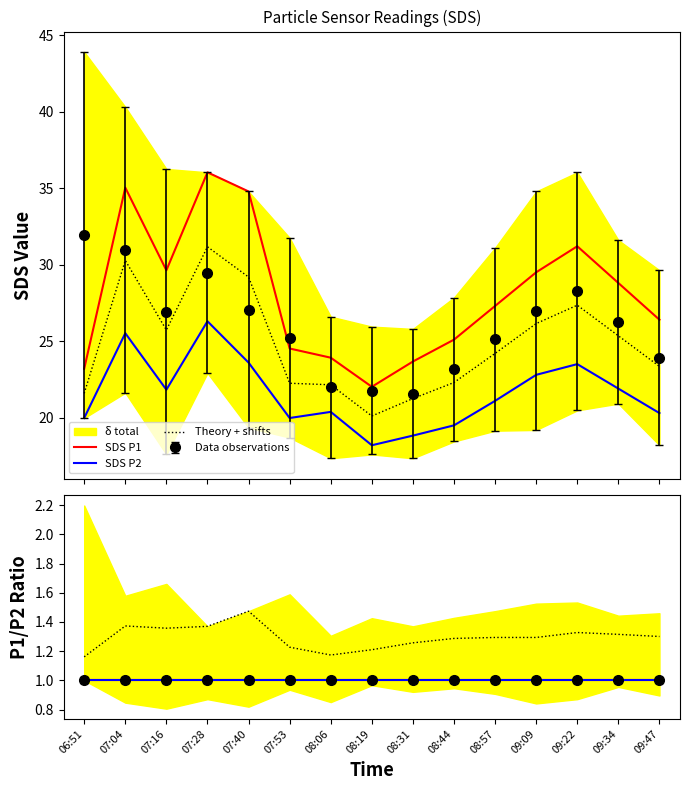

The SDS P1 series shows 12.2 at 07:53. True or false?

False